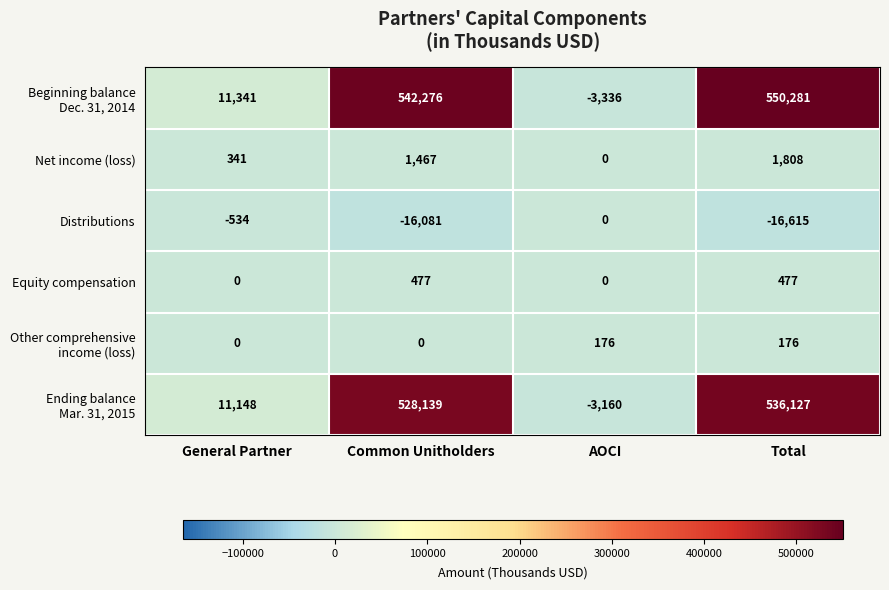

What is the sum of all Distributions values?

-33230